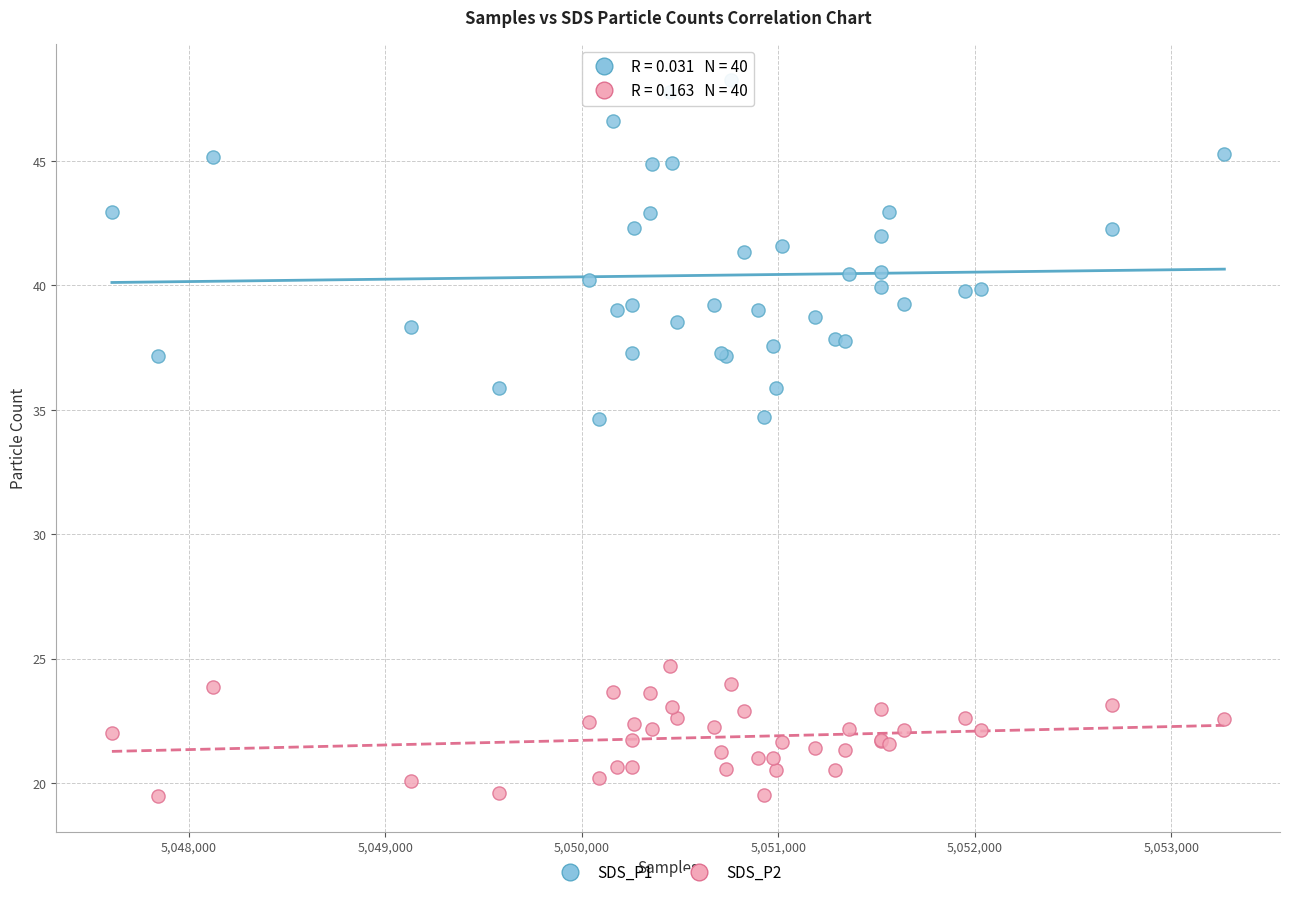

Which series has the largest Y range (max minus min)?

SDS_P1